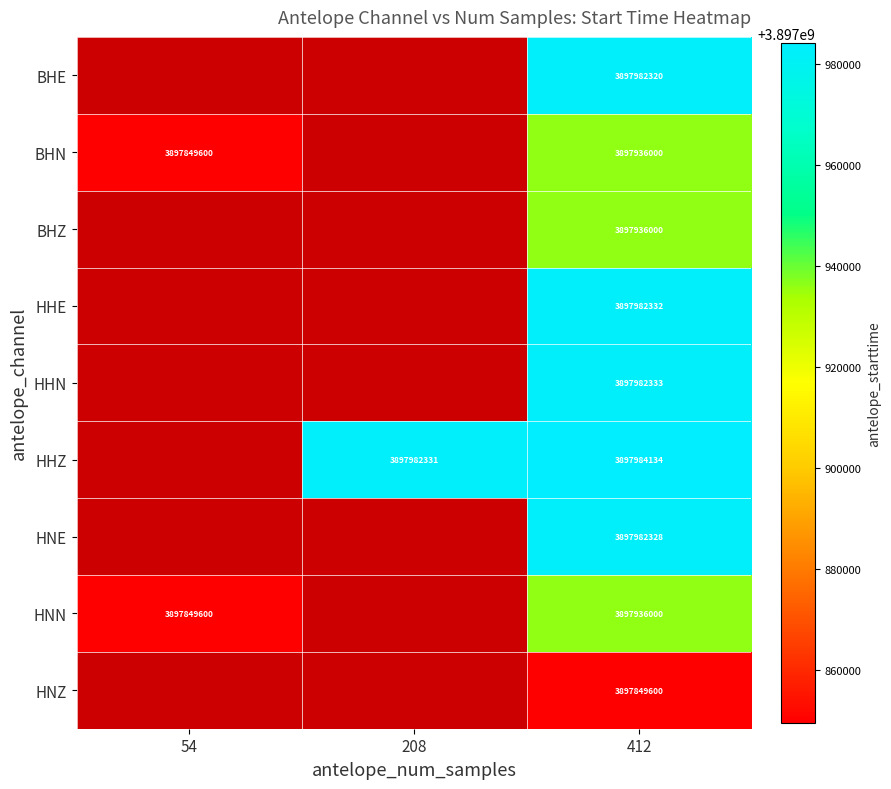

At which category does the chart reach its peak across all series?

412